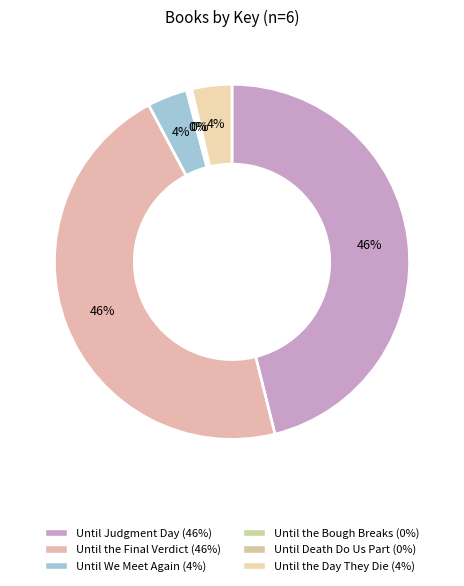

What is the ratio of the value at Until Judgment Day to the value at Until the Bough Breaks?

196.6